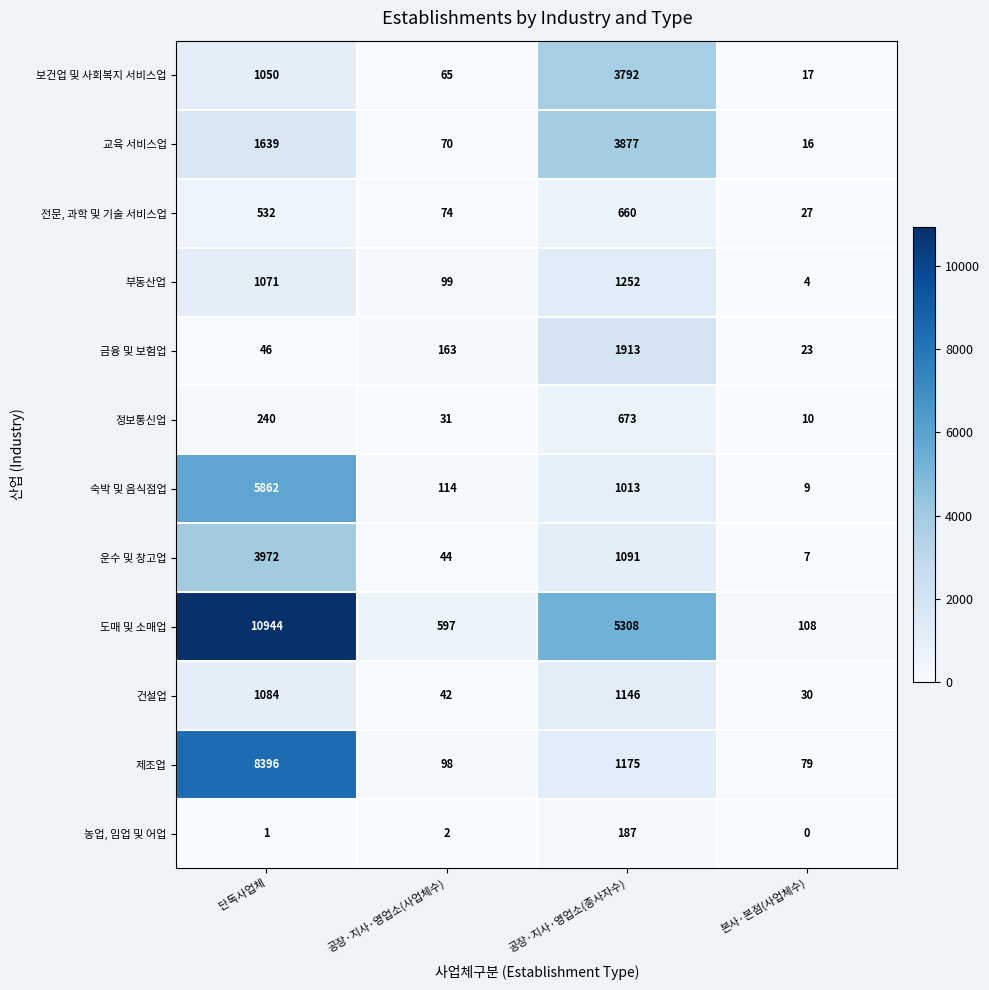

What is the sum of all 정보통신업 values?

954